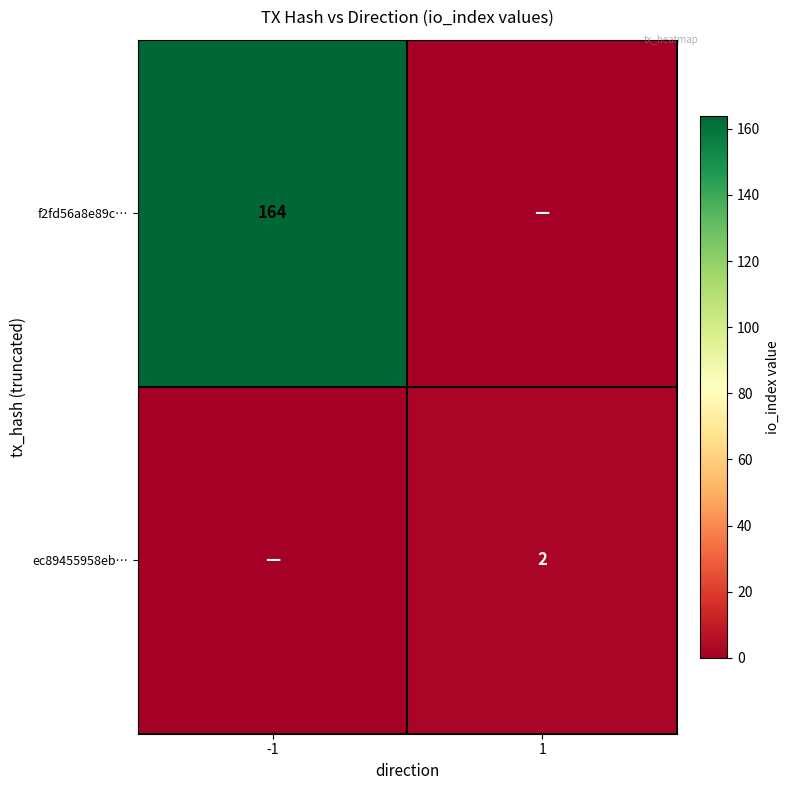

True or false: ec89455958eb… has a value of 2 at 1.

True